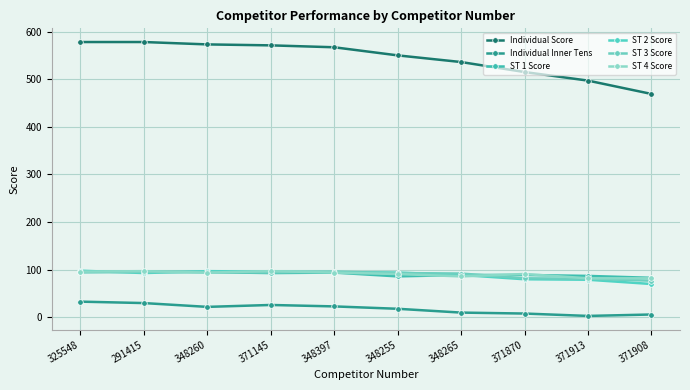

Which has a higher value, 371145 or 348265?

371145